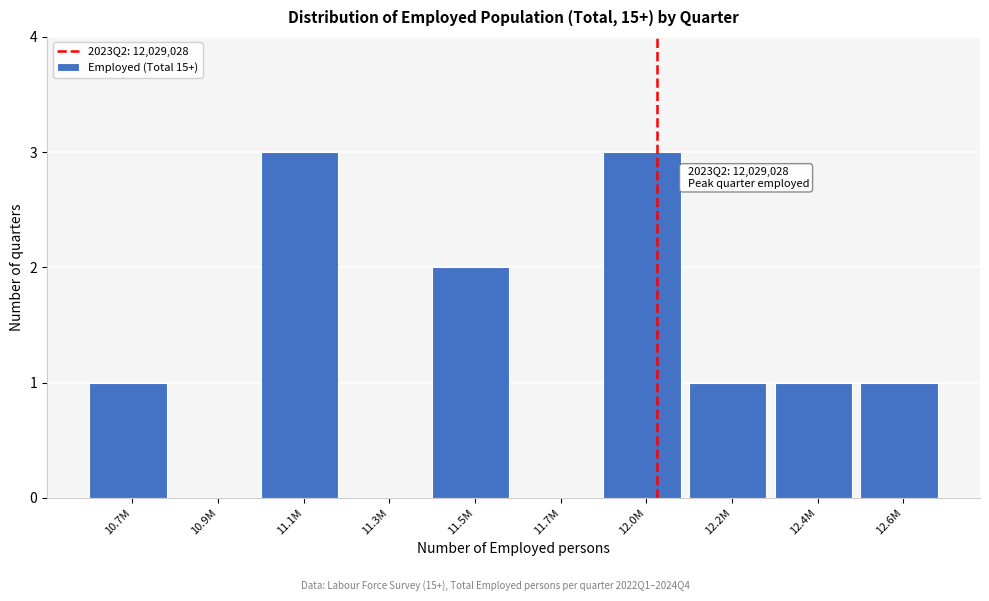

Reading left to right, what are all the values shown in this chart?

10.7M=1	10.9M=0	11.1M=3	11.3M=0	11.5M=2	11.7M=0	12.0M=3	12.2M=1	12.4M=1	12.6M=1